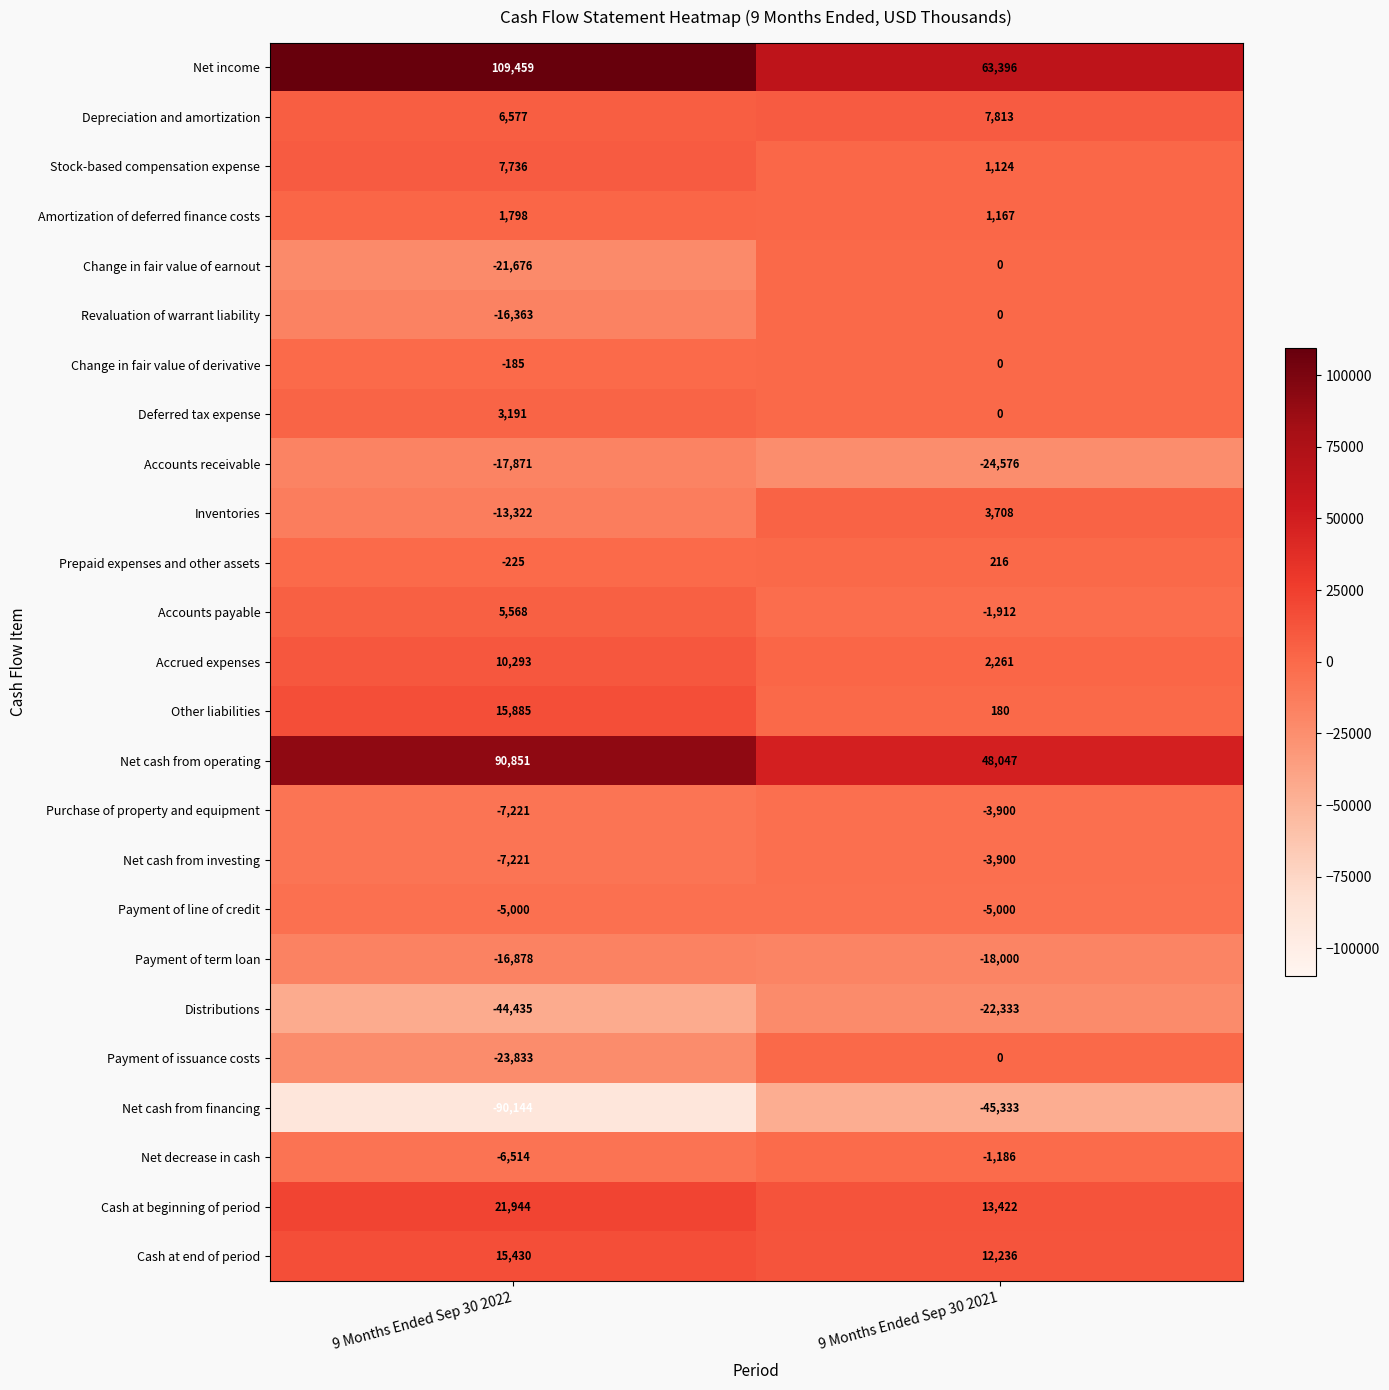

Which series has the largest total across all categories?

Net income